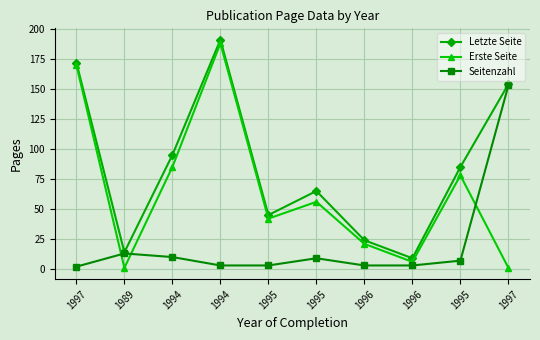

What are all the series names shown in the legend?

Letzte Seite, Erste Seite, Seitenzahl